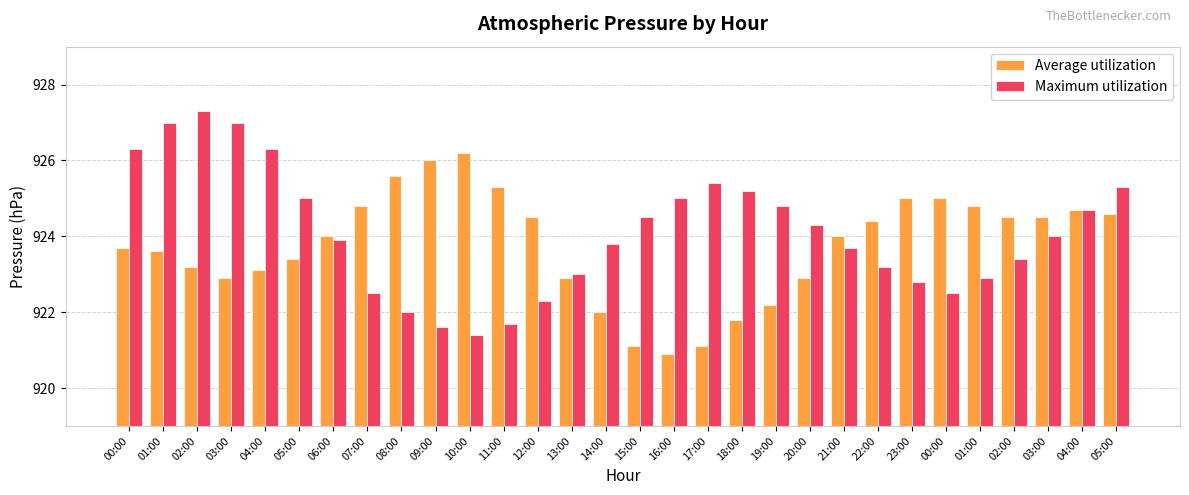

List the series in order of their overall mean, lowest first.

Average utilization, Maximum utilization